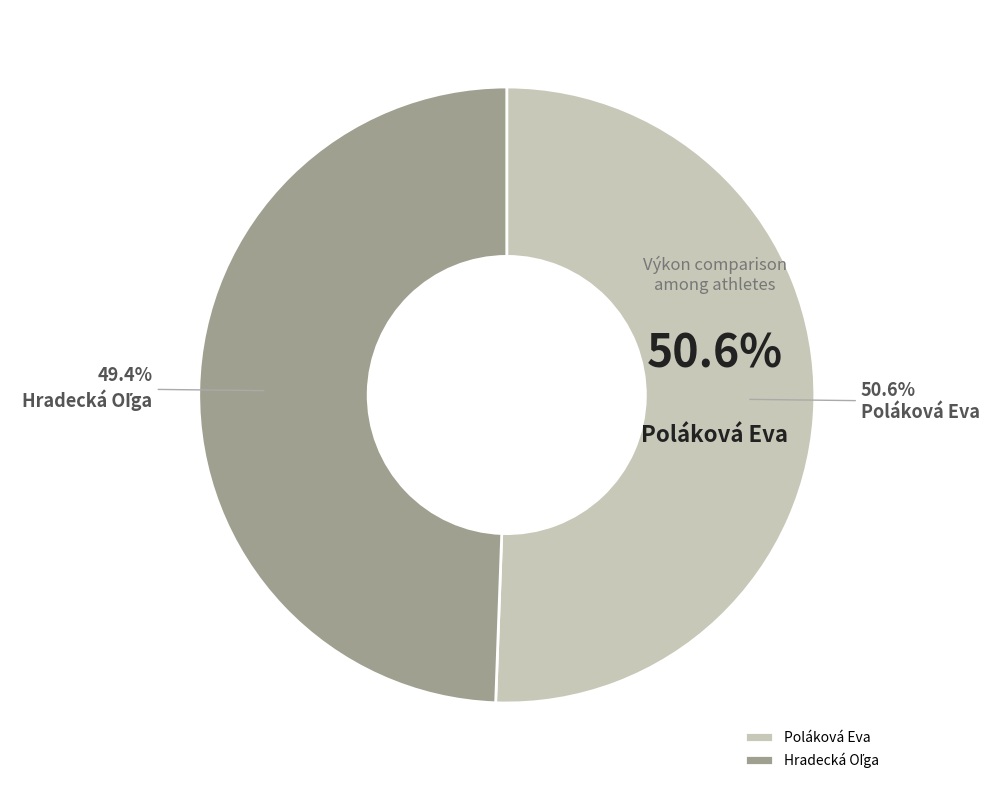

What portion of the pie excludes Poláková Eva?

49.4%